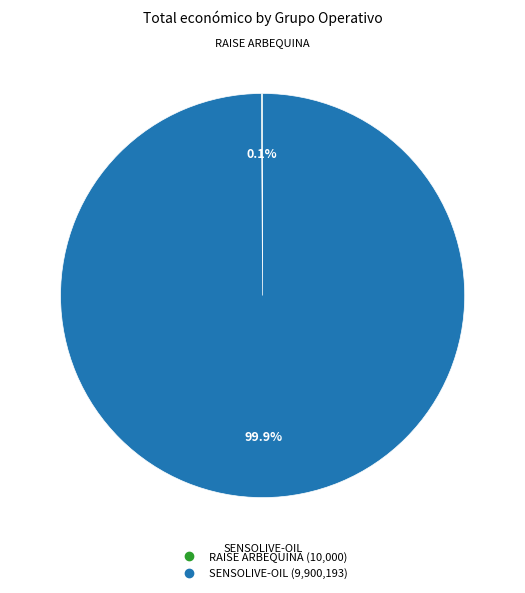

What percentage is NOT represented by SENSOLIVE-OIL?

0.1%